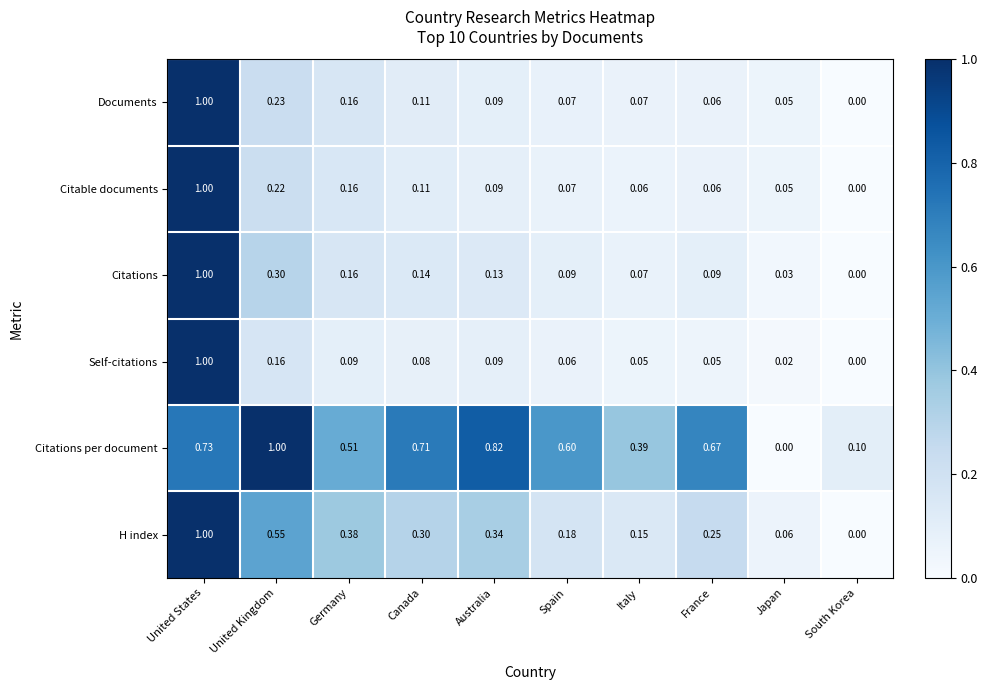

At United Kingdom, list the series in order from smallest to largest.

Self-citations, Citable documents, Documents, Citations, H index, Citations per document